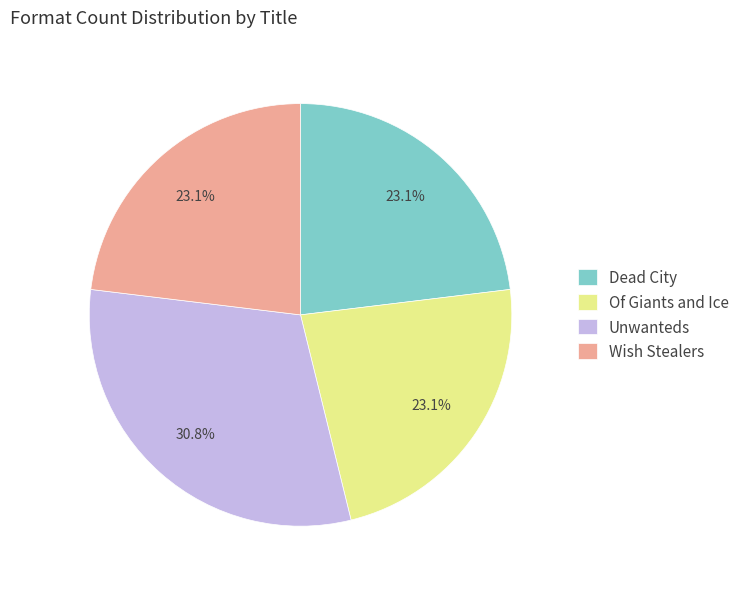

To the nearest percent, what is the difference between the largest and smallest slice percentages?

8%